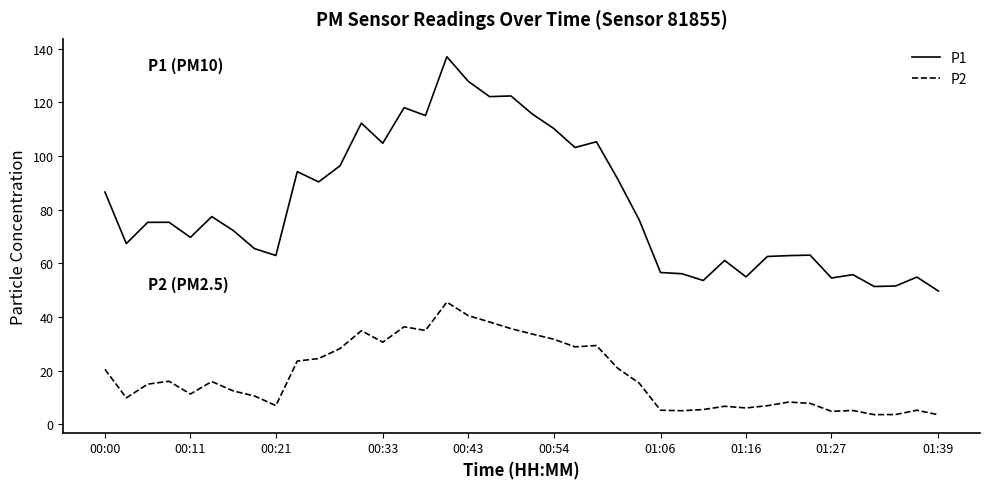

What is the maximum value shown in the chart?

137.1